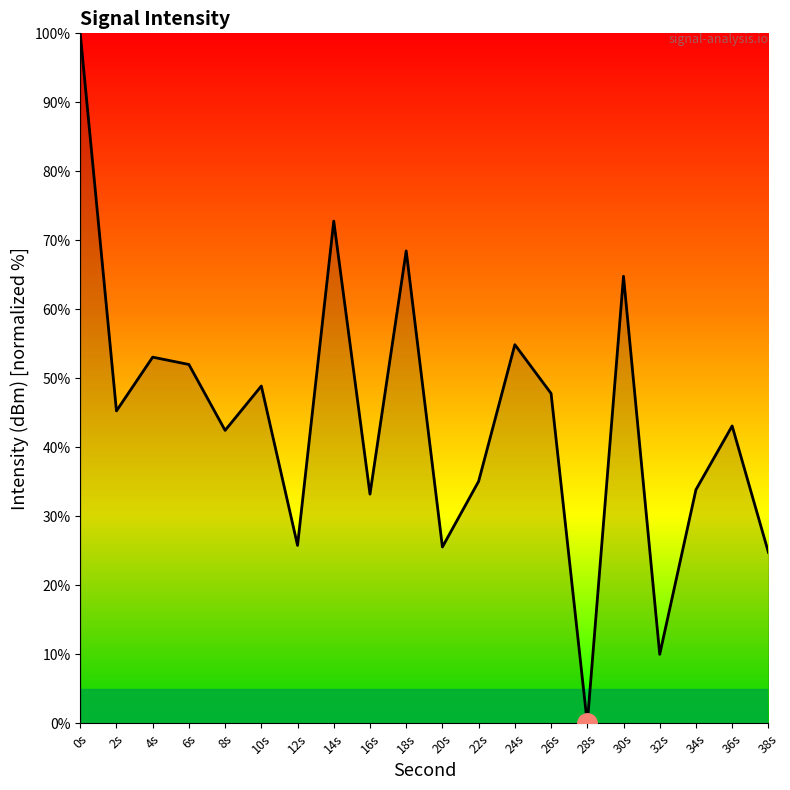

Which category has the highest value across all series?

0s